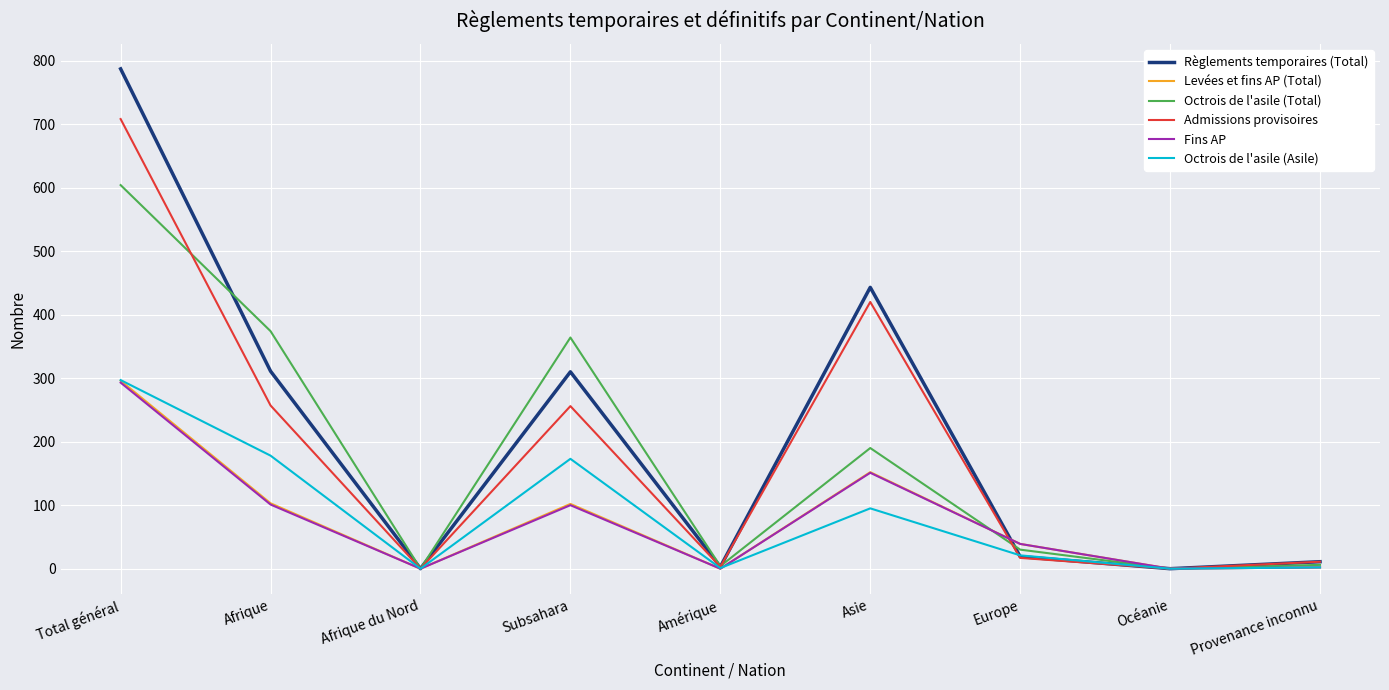

Which series has the largest range (max minus min)?

Règlements temporaires (Total)